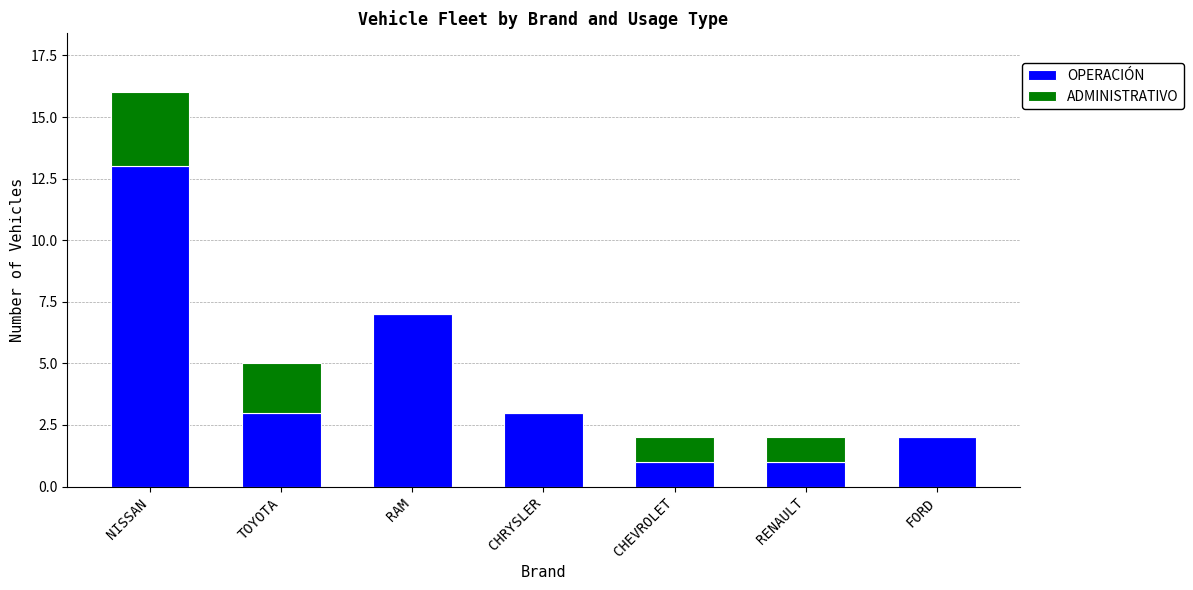

Is it true that OPERACIÓN equals 7 at RAM?

True